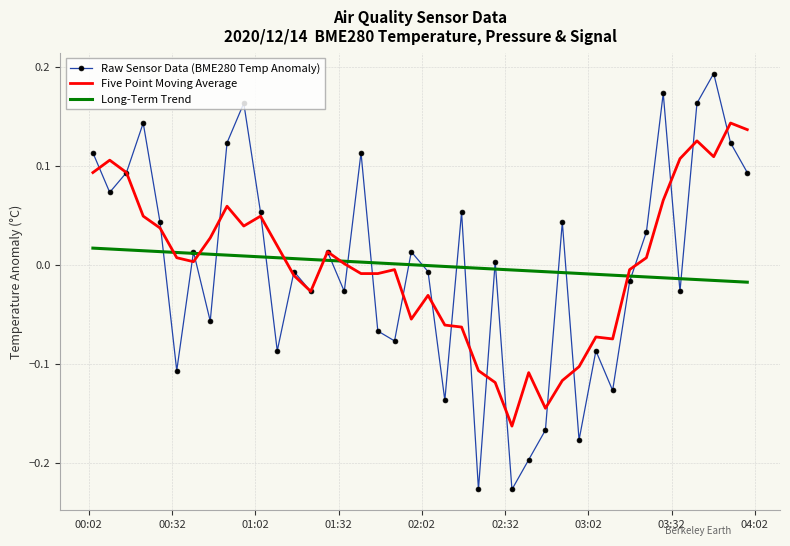

Rank the series by their maximum value, from lowest to highest.

Long-Term Trend, Five Point Moving Average, Raw Sensor Data (BME280 Temp Anomaly)